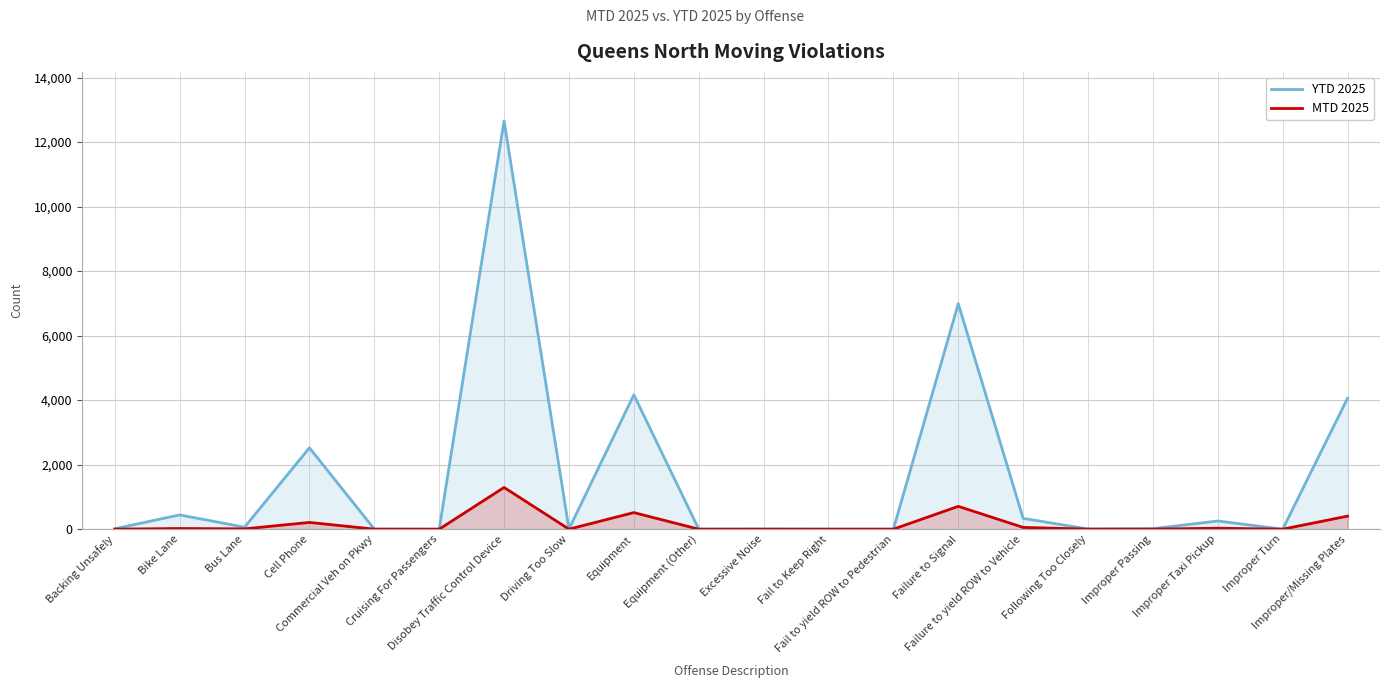

Which category has the lowest value across all series?

Cruising For Passengers